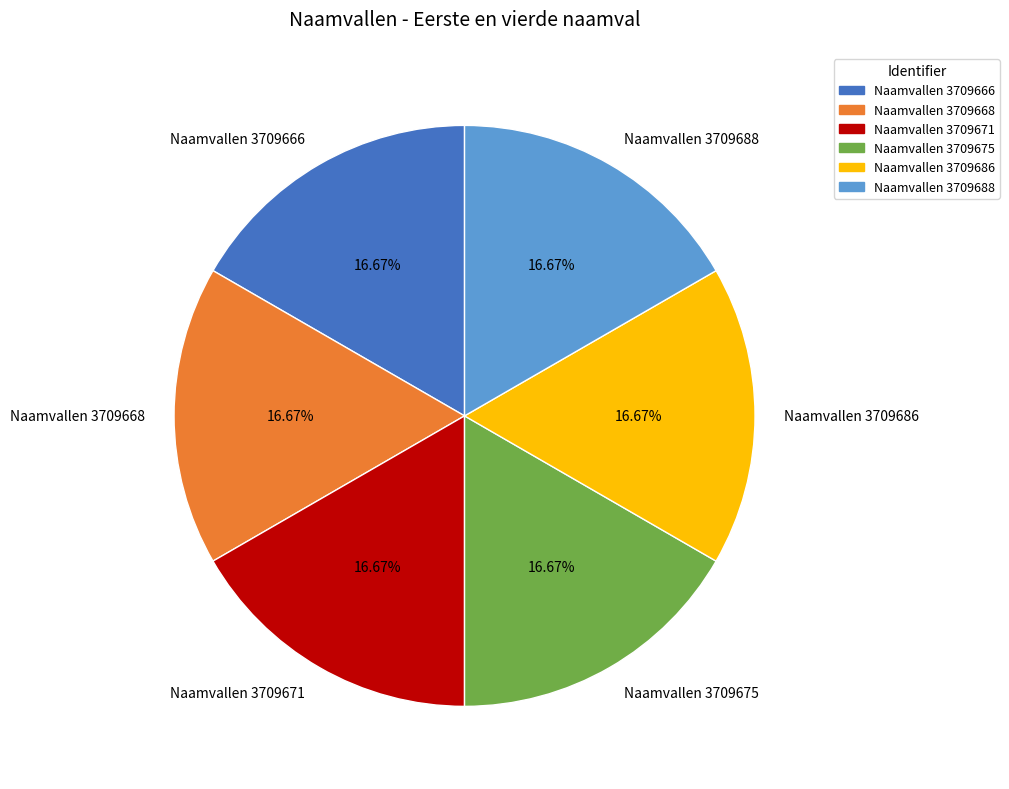

Does Naamvallen 3709668 account for over 50% of the chart?

No